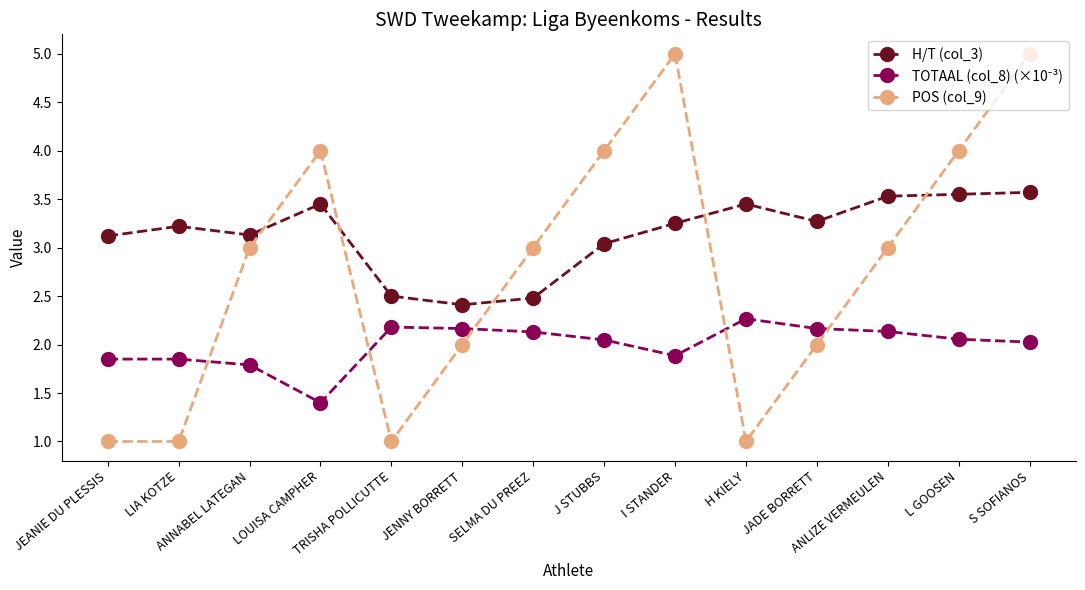

True or false: H/T (col_3) has more than 2 points higher than both neighbors.

True